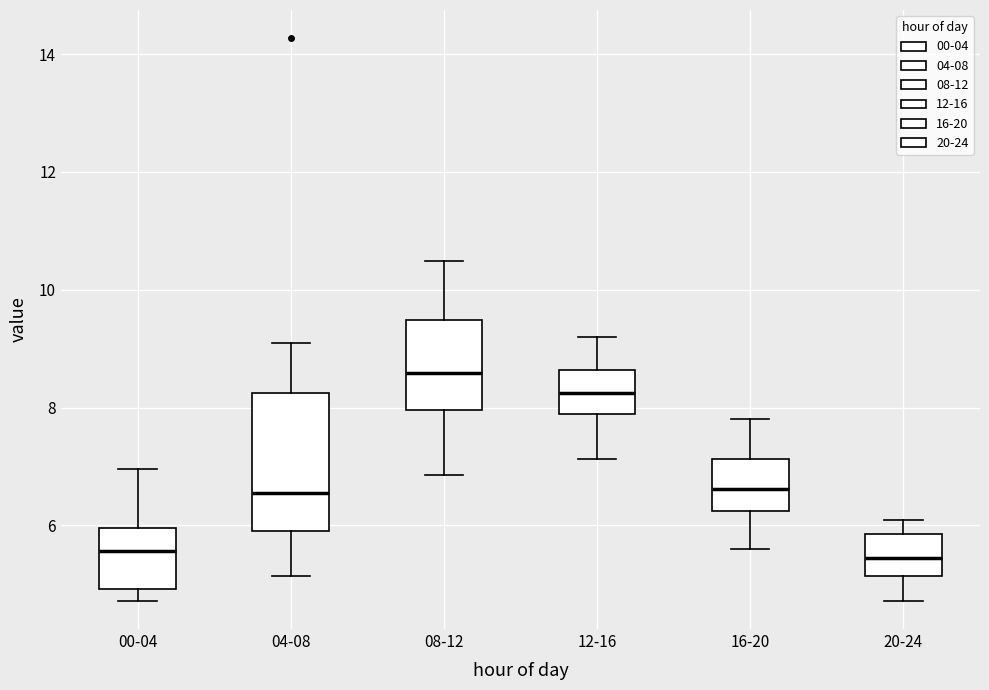

Reading left to right, transcribe this box plot: for each box, give where its median line is, the range the box spans, and where its two whiskers end, as read against the y-axis. The values are not printed on the chart, so give them approximately, as read against the axis.

00-04: median 5.6, box 5.0 to 6.0, whiskers 4.8 to 7.0
04-08: median 6.6, box 6.0 to 8.2, whiskers 5.2 to 9.2
08-12: median 8.6, box 8.0 to 9.4, whiskers 6.8 to 10.4
12-16: median 8.2, box 7.8 to 8.6, whiskers 7.2 to 9.2
16-20: median 6.6, box 6.2 to 7.2, whiskers 5.6 to 7.8
20-24: median 5.4, box 5.2 to 5.8, whiskers 4.8 to 6.2